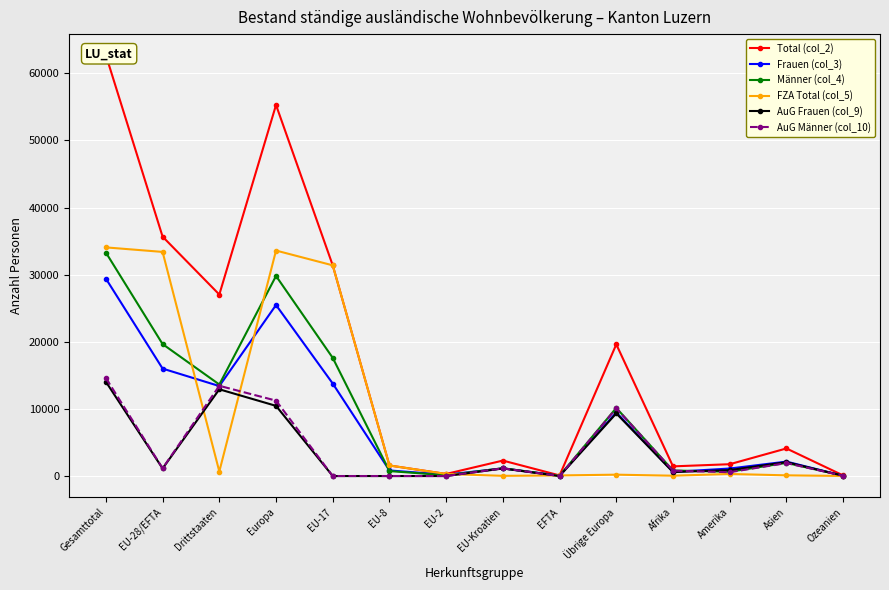

At which label does Frauen (col_3) reach its peak?

Gesamttotal